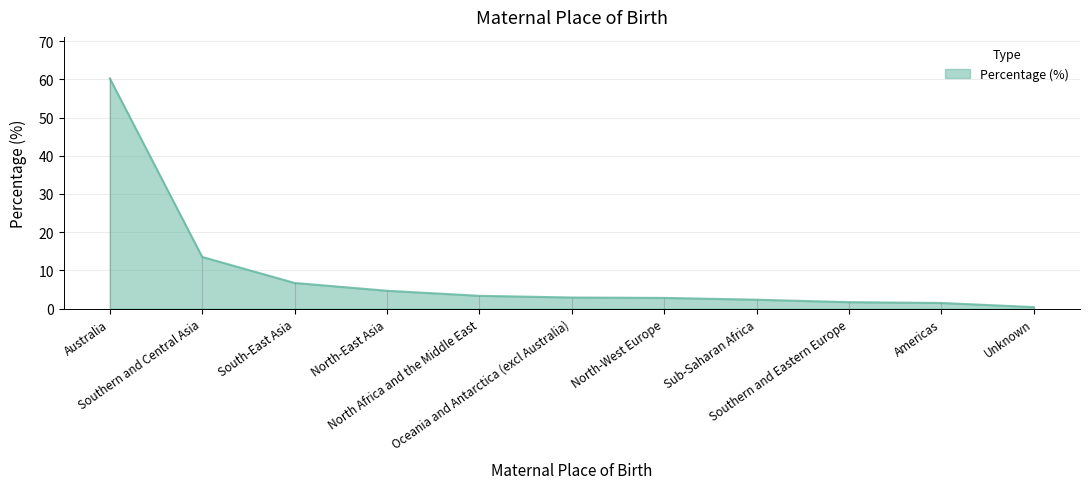

What is the maximum value shown in the chart?

60.3